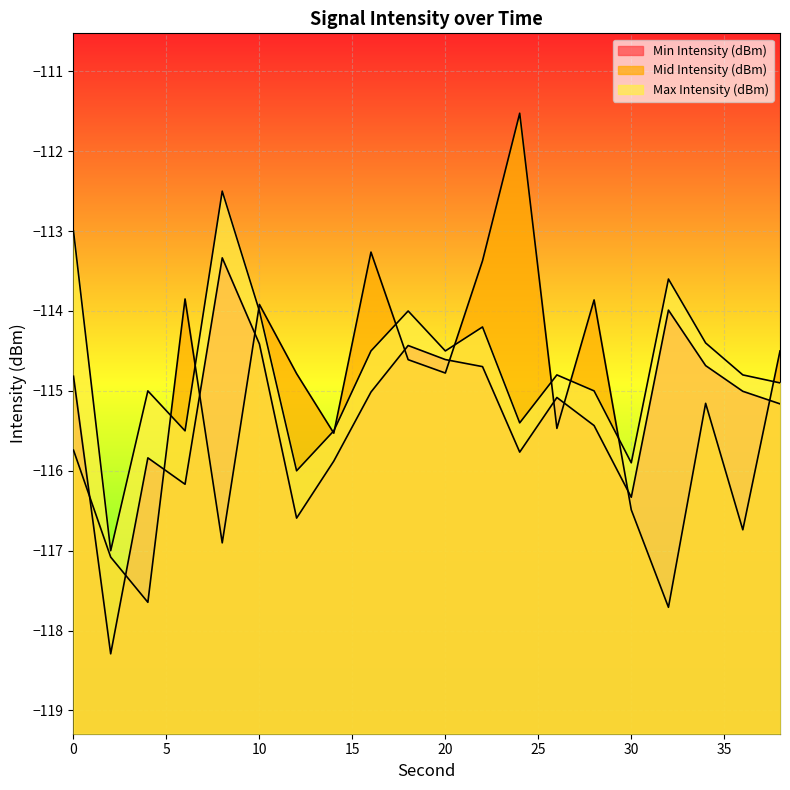

Which series has the largest range (max minus min)?

Mid Intensity (dBm)